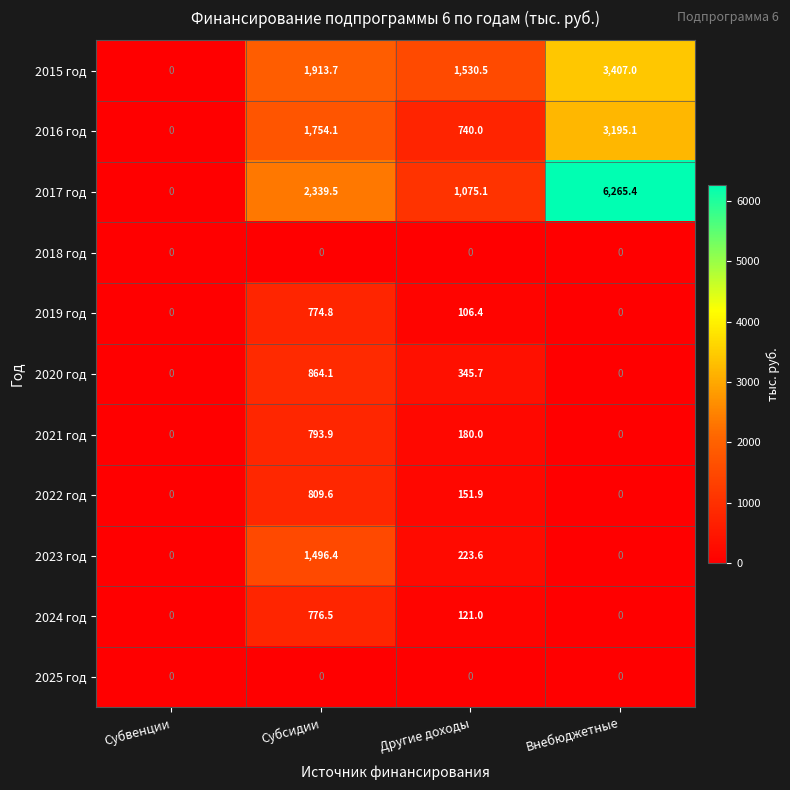

How many values in the 2019 год series exceed 106?

2